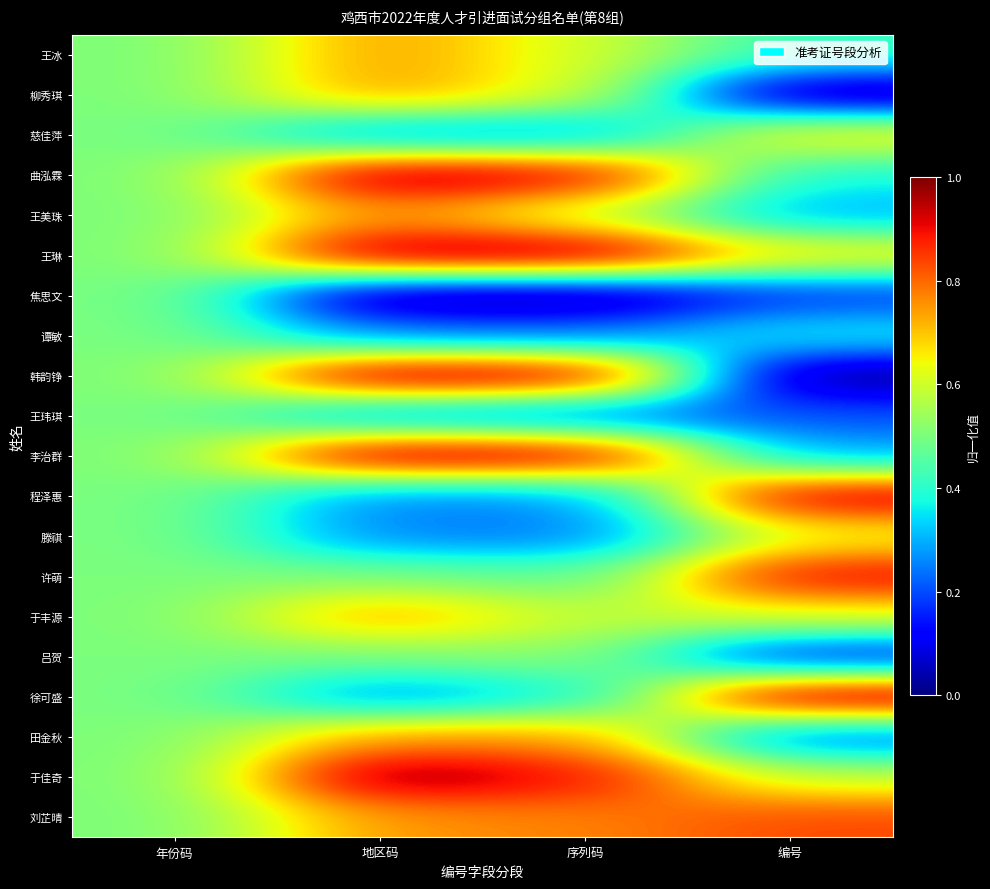

Reading left to right, what are all the values shown in this chart?

王冰: 年份码=0.5	地区码=0.8	序列码=0.6	编号=0.4
柳秀琪: 年份码=0.5	地区码=0.8	序列码=0.6	编号=0.0
慈佳萍: 年份码=0.5	地区码=0.2	序列码=0.3	编号=0.7
曲泓霖: 年份码=0.5	地区码=1.0	序列码=0.9	编号=0.4
王美珠: 年份码=0.5	地区码=0.8	序列码=0.6	编号=0.3
王琳: 年份码=0.5	地区码=1.0	序列码=1.0	编号=0.7
焦思文: 年份码=0.5	地区码=0.0	序列码=0.0	编号=0.2
谭敏: 年份码=0.5	地区码=0.2	序列码=0.2	编号=0.4
韩韵铮: 年份码=0.5	地区码=1.0	序列码=1.0	编号=0.0
王玮琪: 年份码=0.5	地区码=0.2	序列码=0.2	编号=0.2
李治群: 年份码=0.5	地区码=1.0	序列码=1.0	编号=0.3
程泽惠: 年份码=0.5	地区码=0.2	序列码=0.3	编号=1.0
滕祺: 年份码=0.5	地区码=0.2	序列码=0.2	编号=0.6
许萌: 年份码=0.5	地区码=0.5	序列码=0.5	编号=0.9
于丰源: 年份码=0.5	地区码=0.8	序列码=0.6	编号=0.6
吕贺: 年份码=0.5	地区码=0.5	序列码=0.5	编号=0.1
徐可盛: 年份码=0.5	地区码=0.2	序列码=0.4	编号=1.0
田金秋: 年份码=0.5	地区码=0.8	序列码=0.8	编号=0.2
于佳奇: 年份码=0.5	地区码=1.0	序列码=0.9	编号=0.6
刘芷晴: 年份码=0.5	地区码=0.8	序列码=0.8	编号=0.8